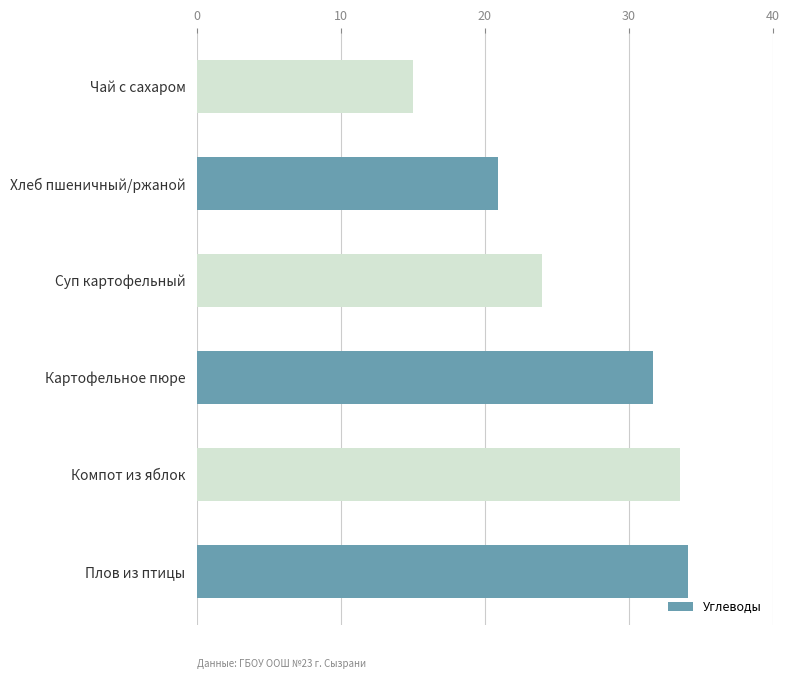

Which has a higher value, Картофельное пюре or Хлеб пшеничный/ржаной?

Картофельное пюре